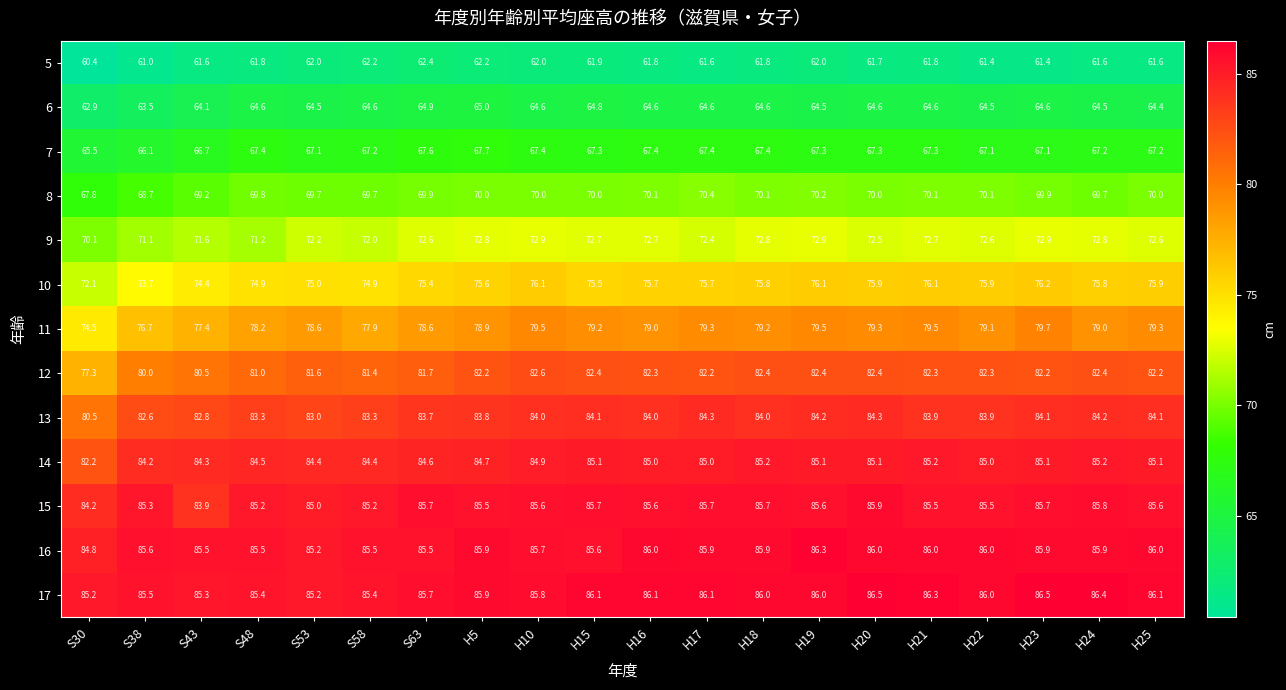

Which series has the largest range (max minus min)?

12